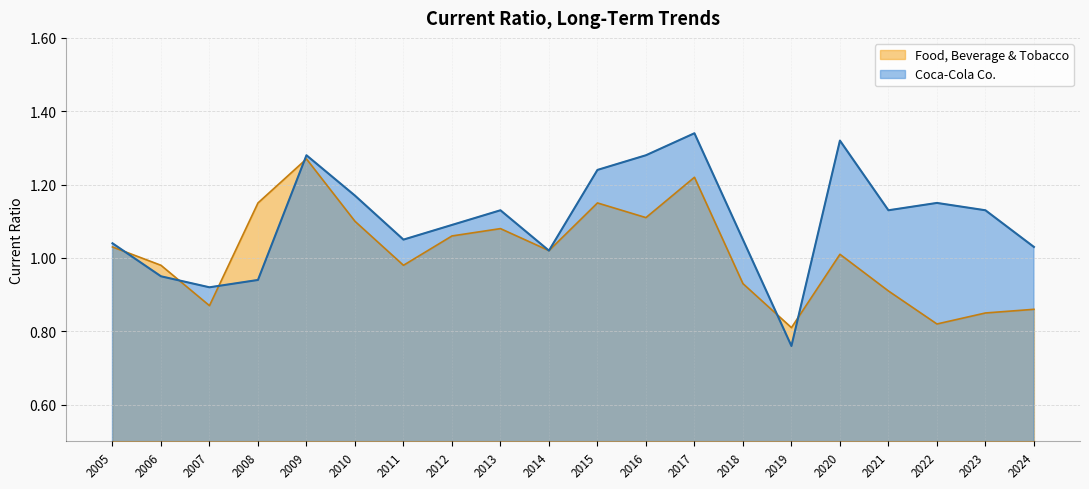

How many lines are shown in the chart?

2